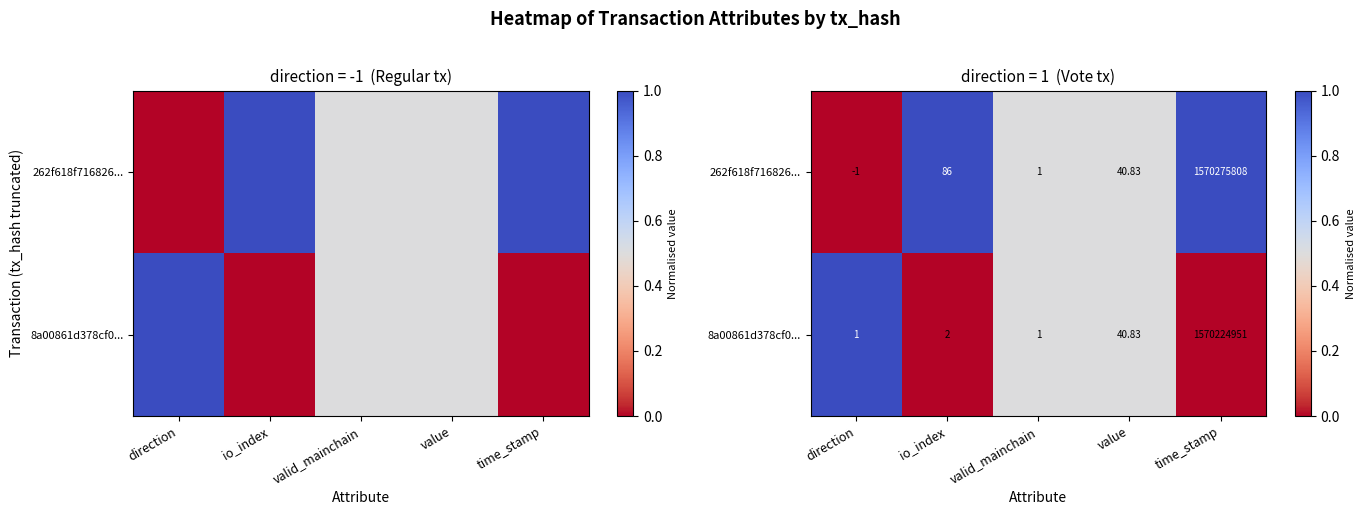

True or false: 262f618f716826... has a value of 1.0 at io_index.

True